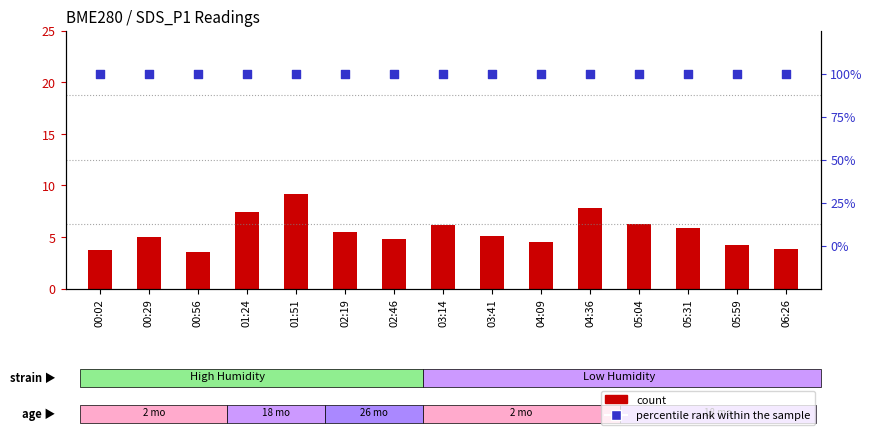

At which category is the sum across all series the highest?

01:51